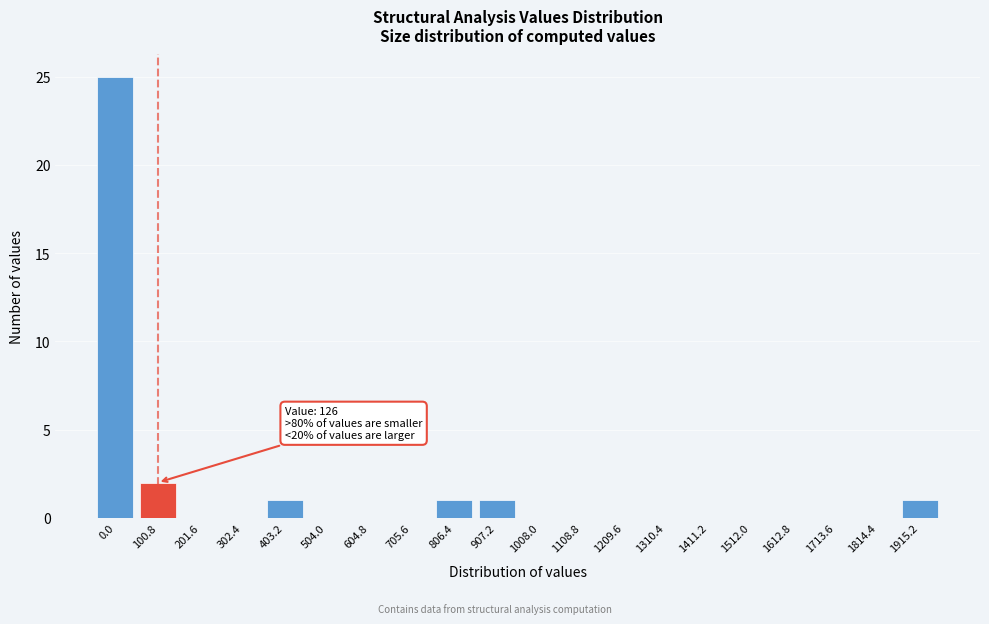

Reading right to left, extract all data points from this chart.

1915.2=1	1814.4=0	1713.6=0	1612.8=0	1512.0=0	1411.2=0	1310.4=0	1209.6=0	1108.8=0	1008.0=0	907.2=1	806.4=1	705.6=0	604.8=0	504.0=0	403.2=1	302.4=0	201.6=0	100.8=2	0.0=25